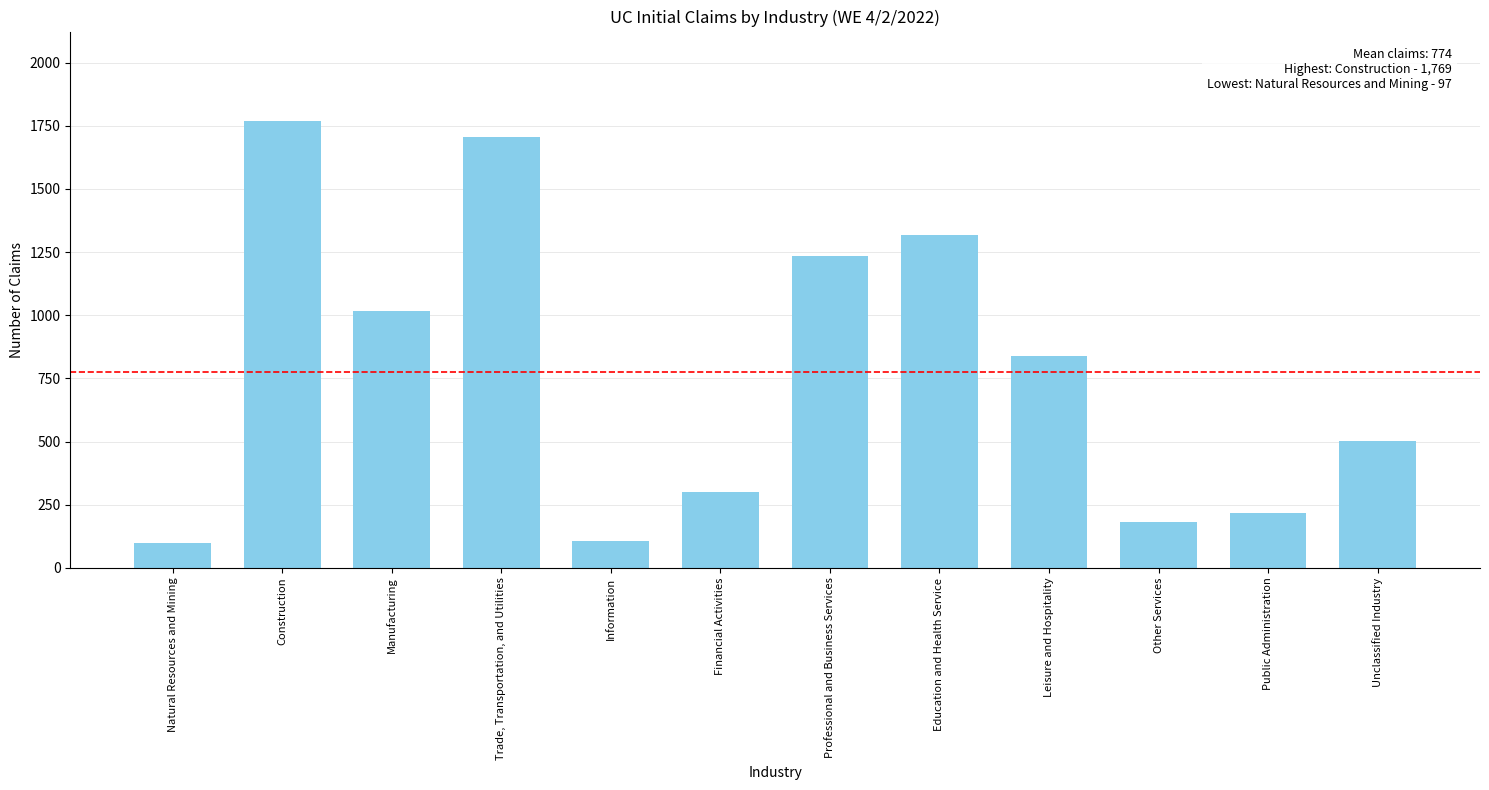

How many distinct data groups are displayed?

1